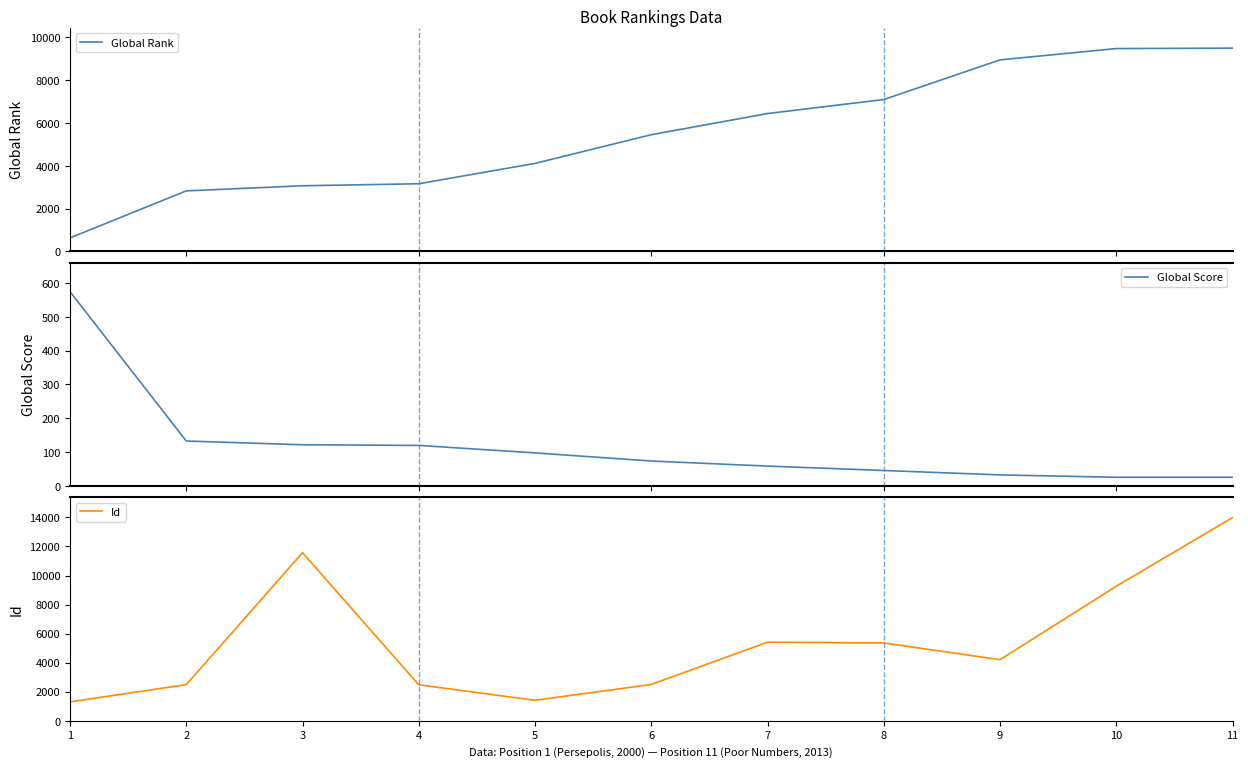

How many distinct data groups are displayed?

3